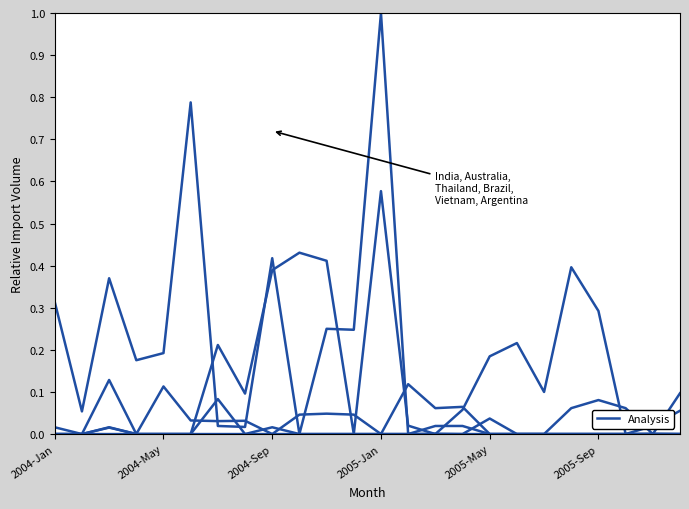

Is it true that Vietnam (Ton) equals 0.1 at 6?

True